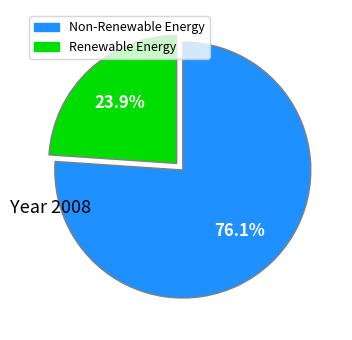

Does any single category account for the majority?

Yes